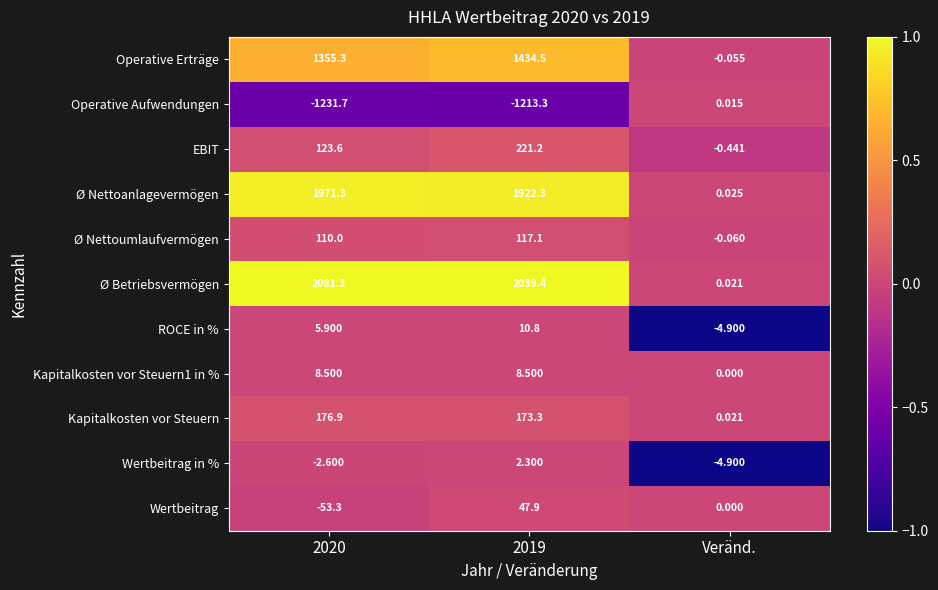

Which category has the lowest value in the Ø Nettoanlagevermögen series?

Veränd.